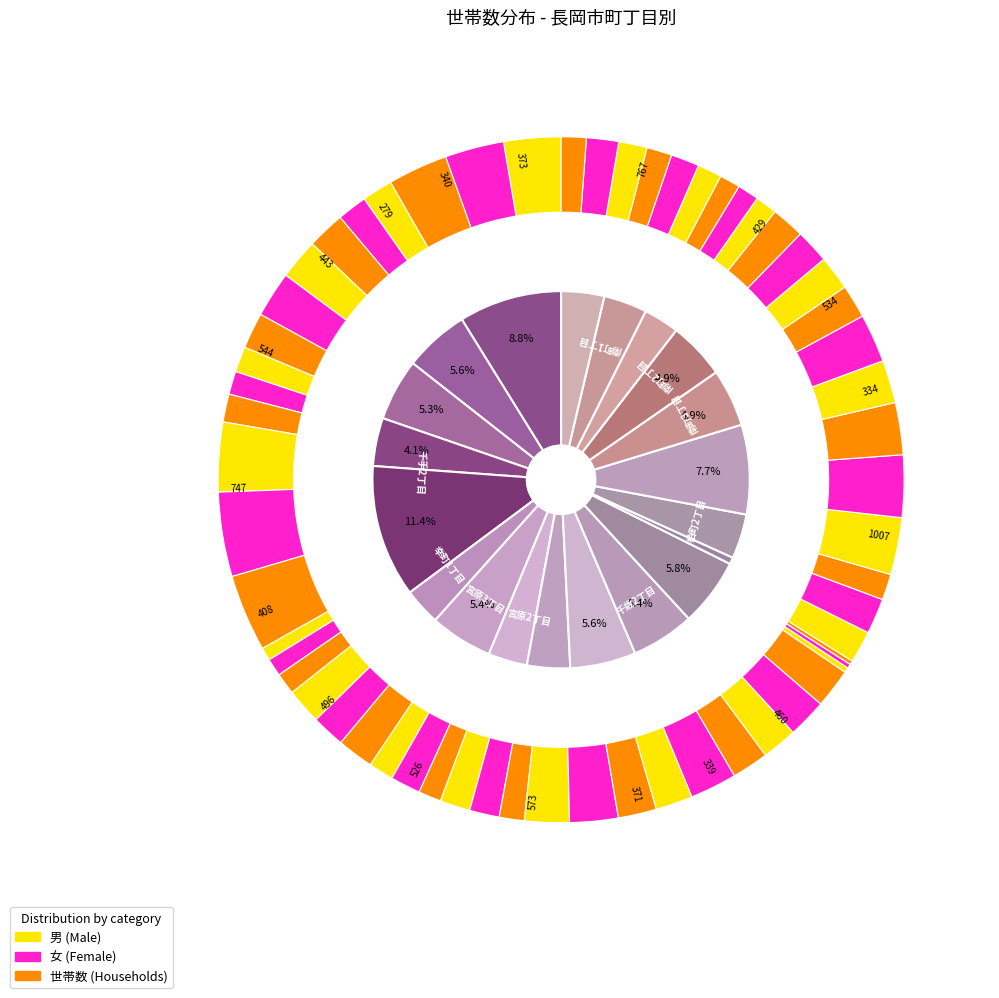

To the nearest percent, what is the combined percentage of 幸町3丁目 and 千歳3丁目?

4%